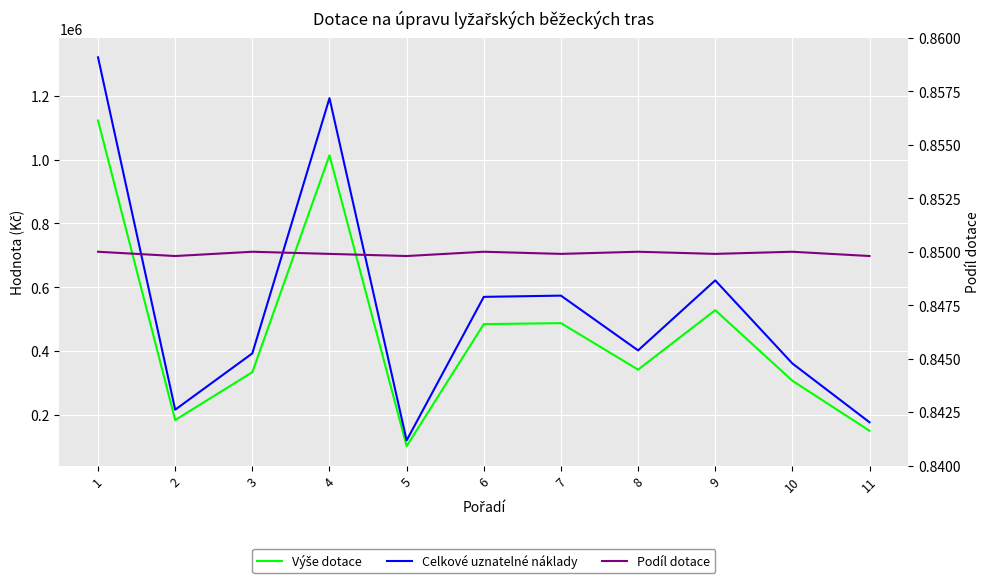

Reading left to right, list all the values displayed in this chart.

Výše dotace: 1122500.0	183900.0	334000.0	1013600.0	102100.0	484500.0	487700.0	341900.0	528300.0	307100.0	150400.0
Celkové uznatelné náklady: 1320600.0	216400.0	392950.0	1192650.0	120150.0	570000.0	573863.0	402242.0	621600.0	361300.0	177000.0
Podíl dotace: 0.8	0.8	0.8	0.8	0.8	0.8	0.8	0.8	0.8	0.8	0.8